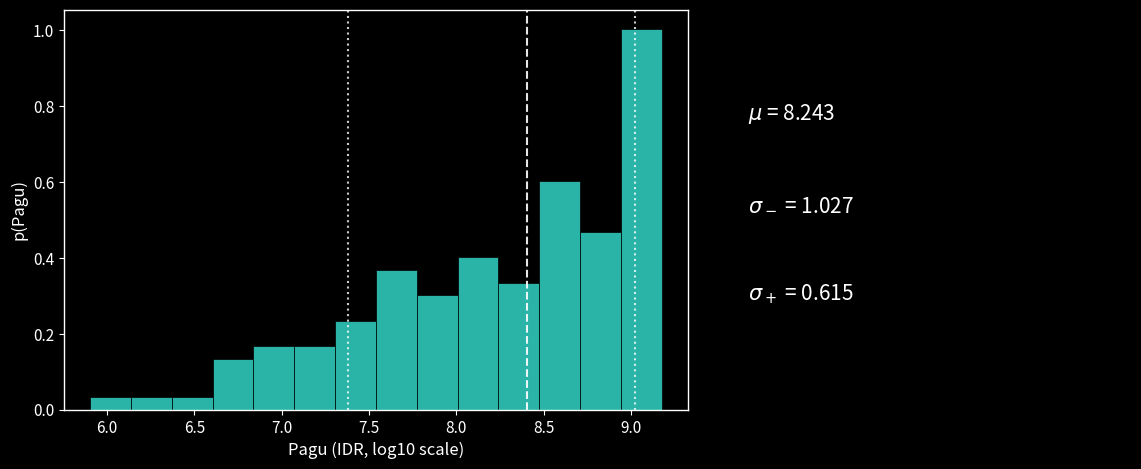

How tall is the bar that spans 7.55 to 7.75 on the x-axis? Neither the bar edges nor the heights are printed on the chart, so give them approximately, as read against the axes.

0.36